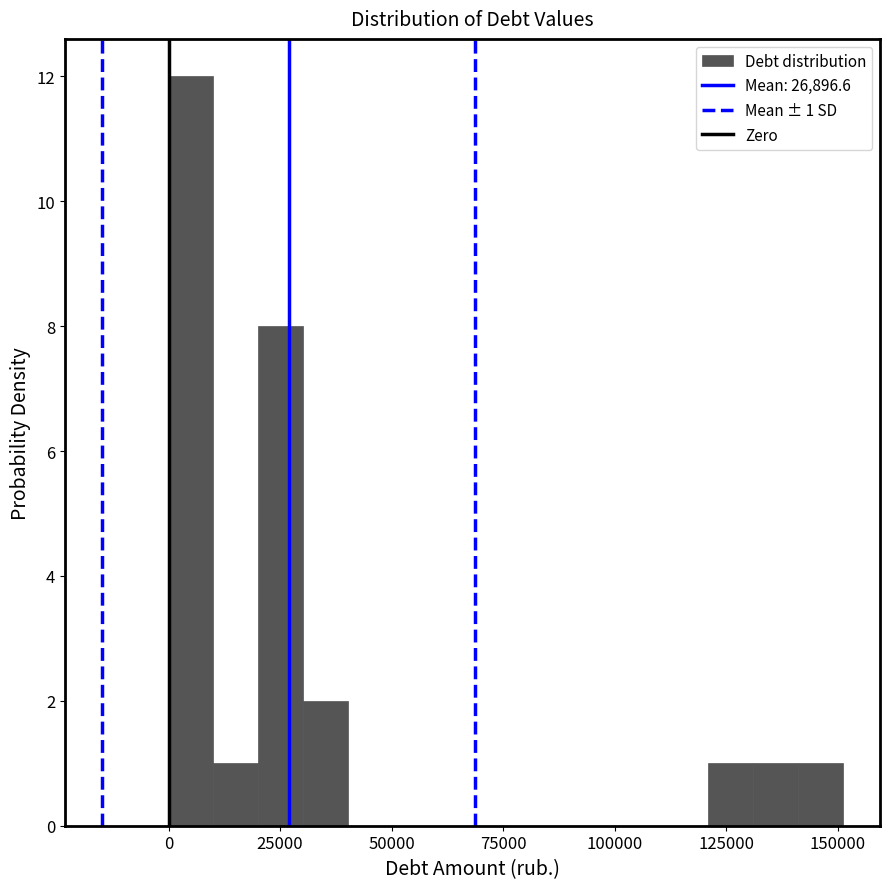

Read against the x-axis, roughly where is the centre of the tallest bar?

5000